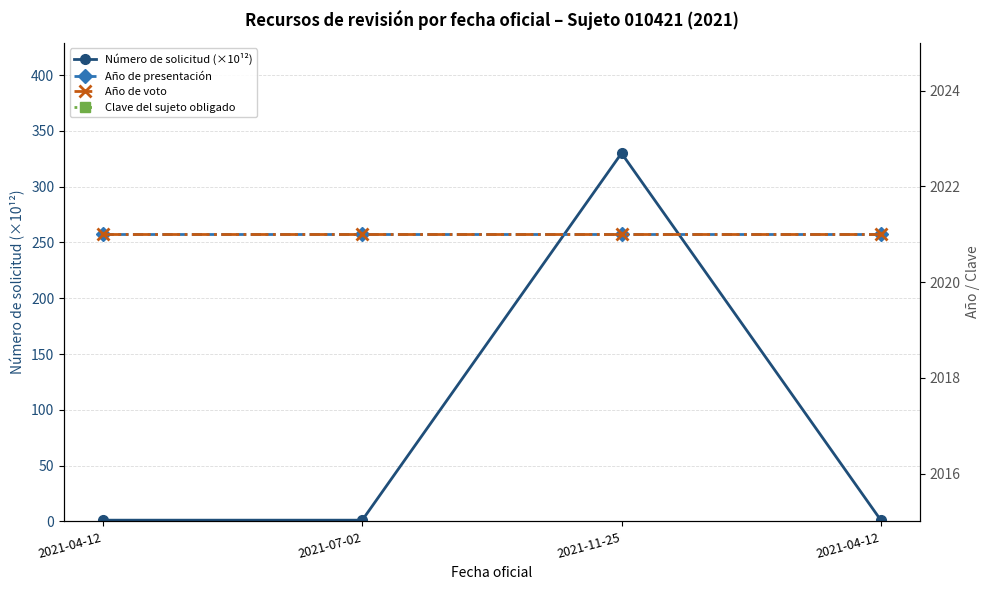

At which category is the sum across all series the highest?

2021-11-25